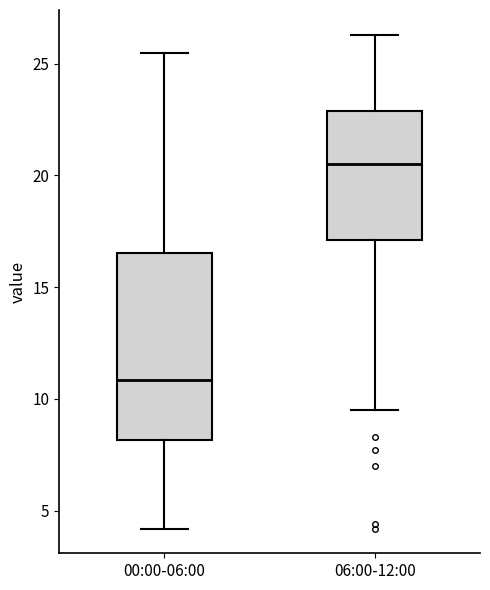

Comparing the boxes themselves (not the whiskers), which one is the tallest?

00:00-06:00